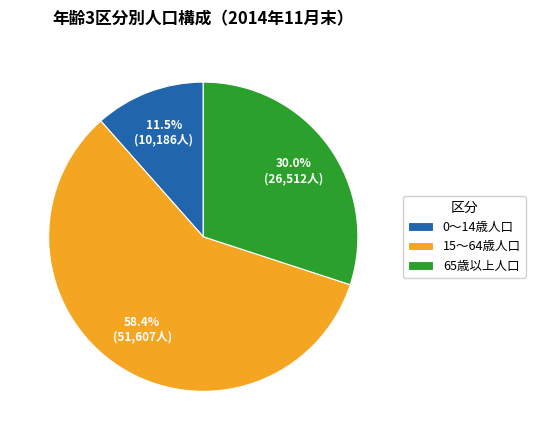

To the nearest percent, what percentage of the pie is 15～64歳人口?

58%